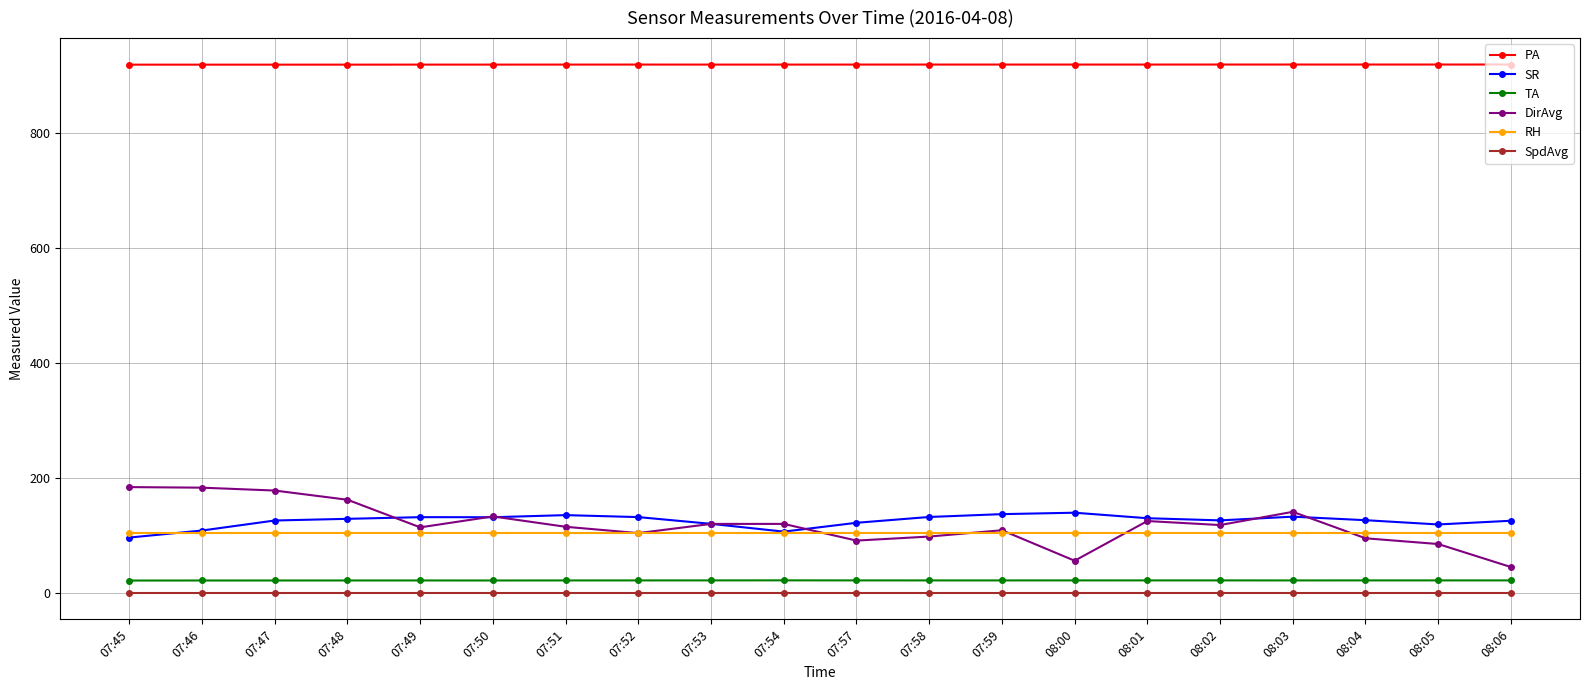

Is this an area chart (filled region under the line)?

No